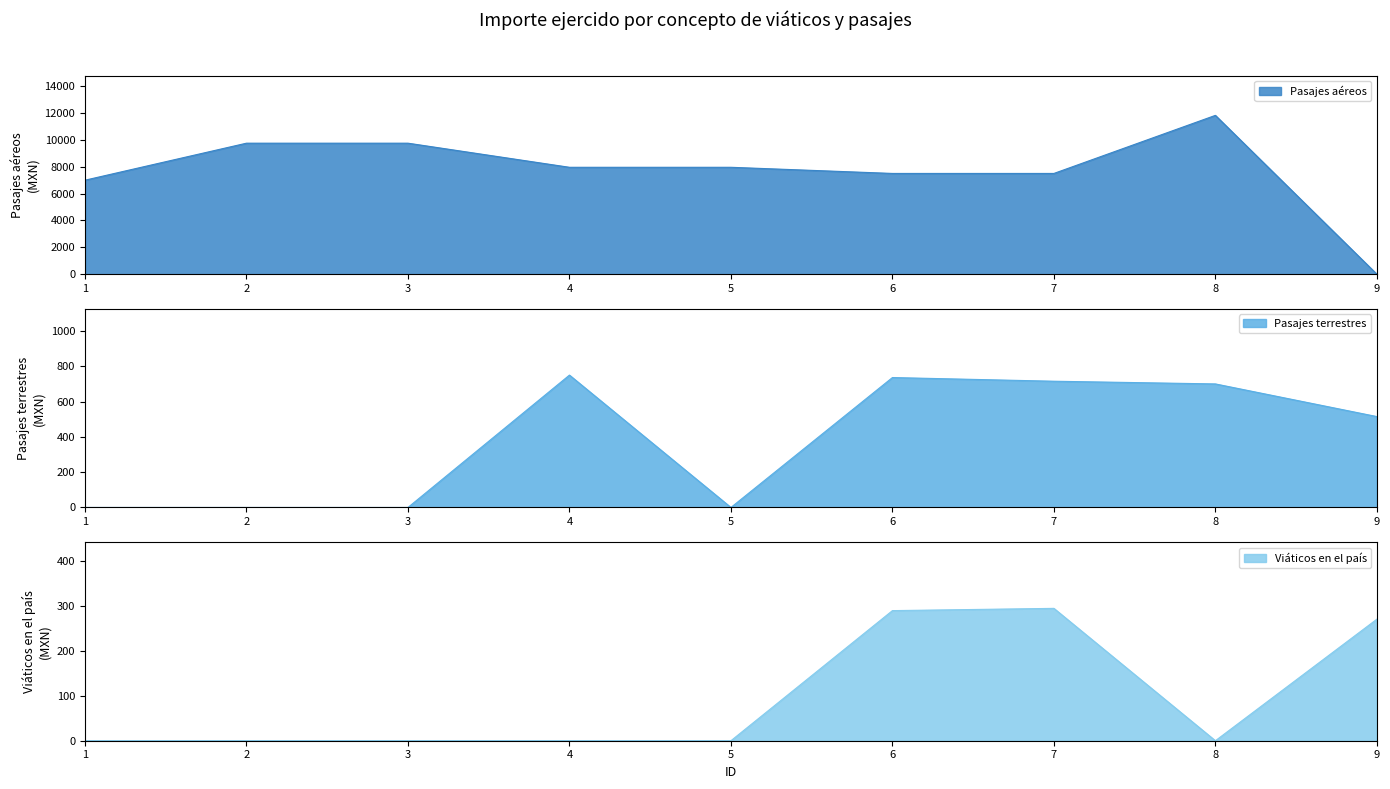

In Viáticos en el país, how many points are higher than both neighbors (excluding endpoints)?

1